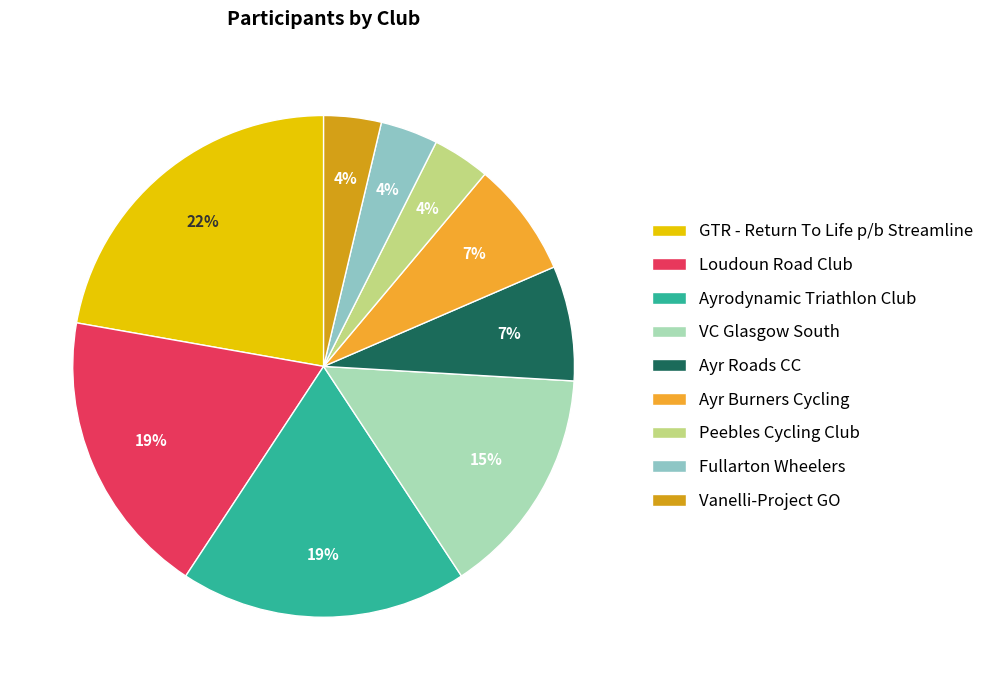

To the nearest percent, what is the combined percentage of Loudoun Road Club and Fullarton Wheelers?

22%